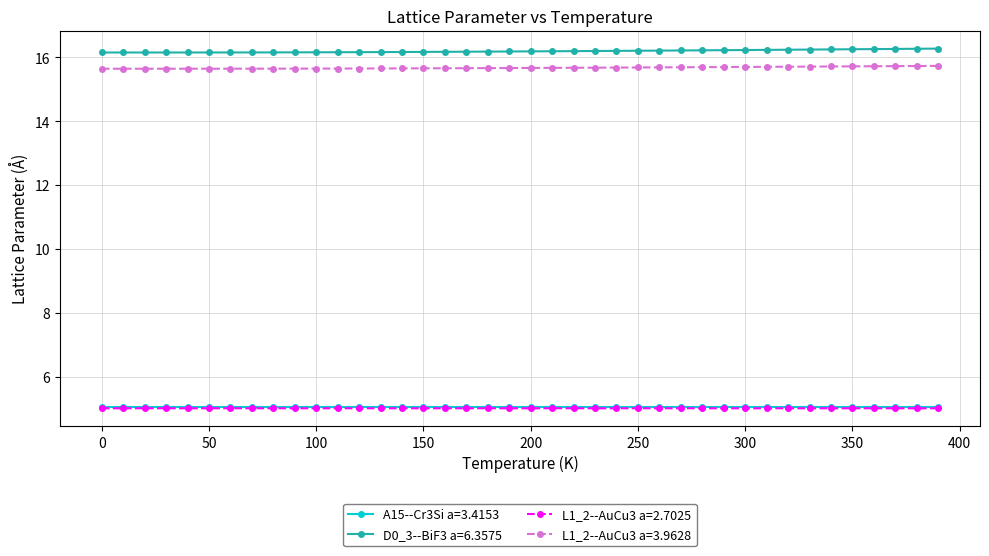

At how many categories does at least one series exceed 11?

40